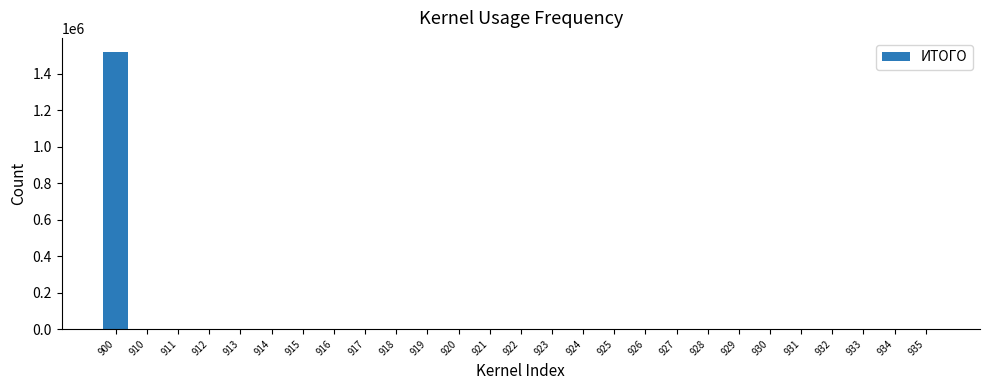

What is the greatest value displayed?

1522000